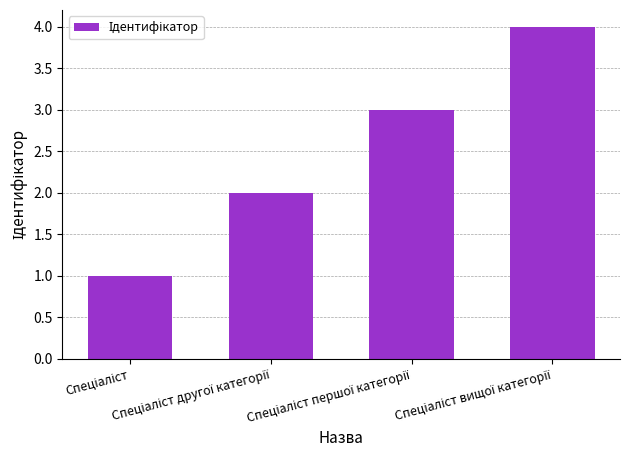

What is the sum of all values?

10